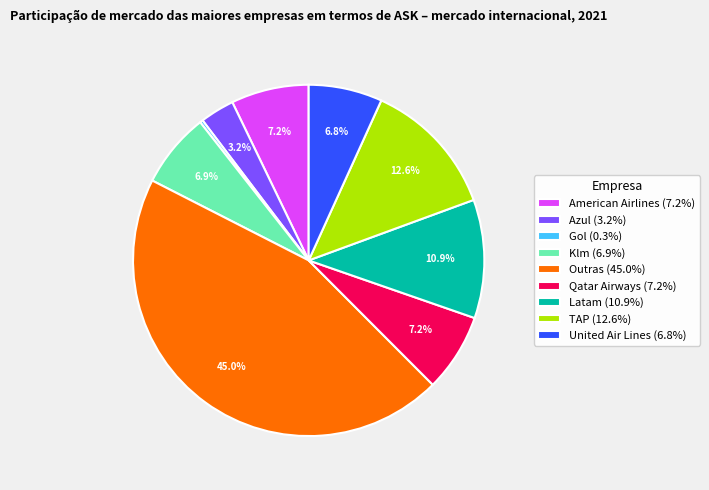

Which category has the biggest portion of the pie?

Outras